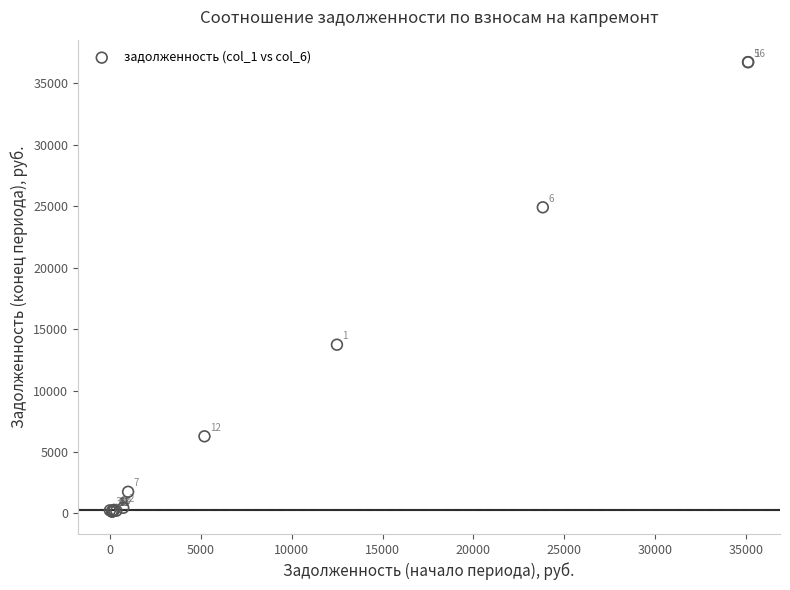

What Y value in the scatter plot is closest to 18445?

13735.7